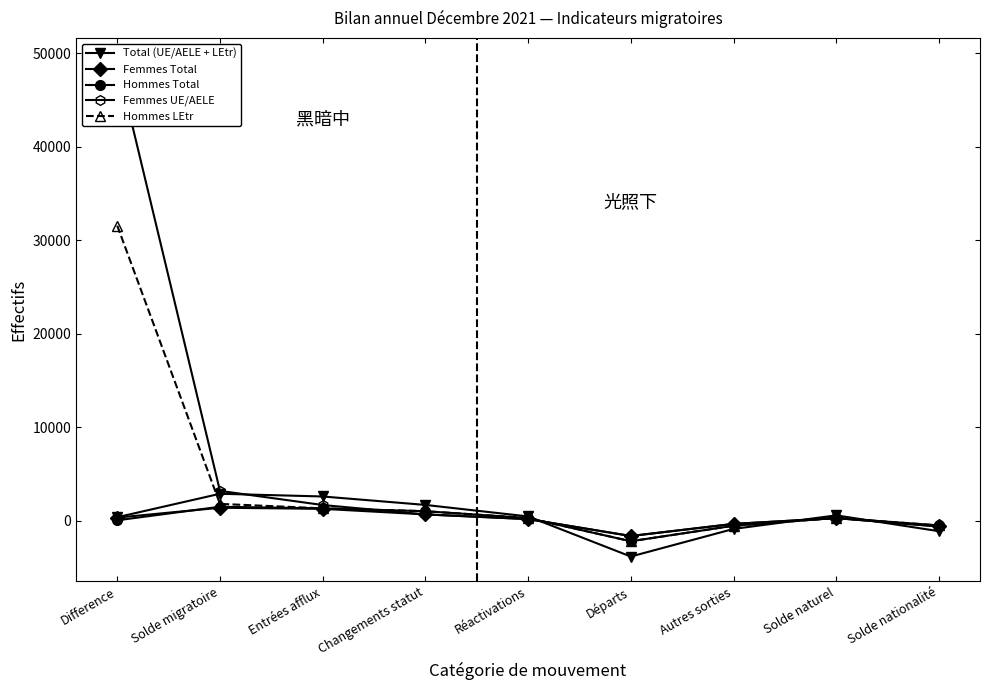

How many interior local valleys does the Femmes Total series have?

1